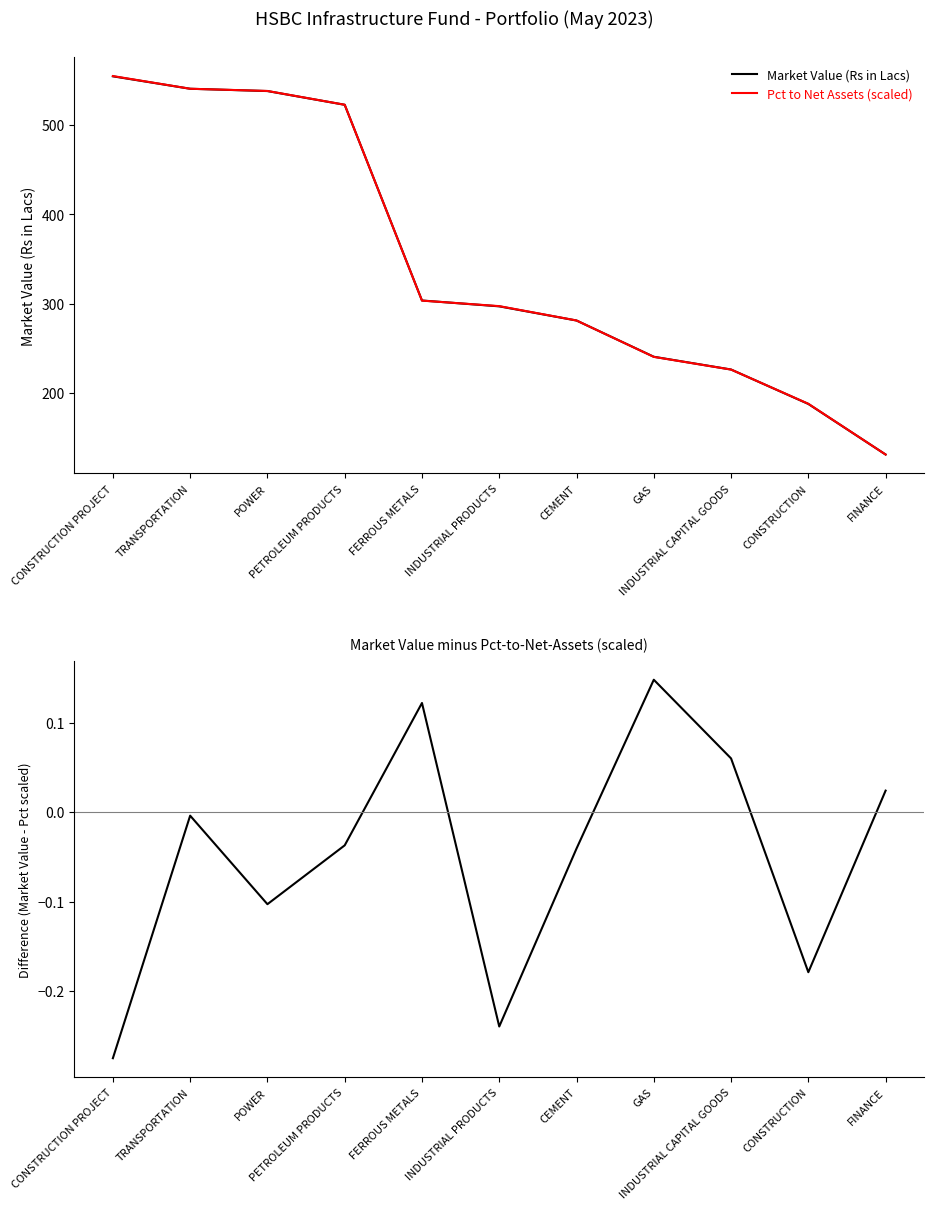

True or false: Market Value - Pct(scaled) and Market Value (Rs in Lacs) cross at least once.

False